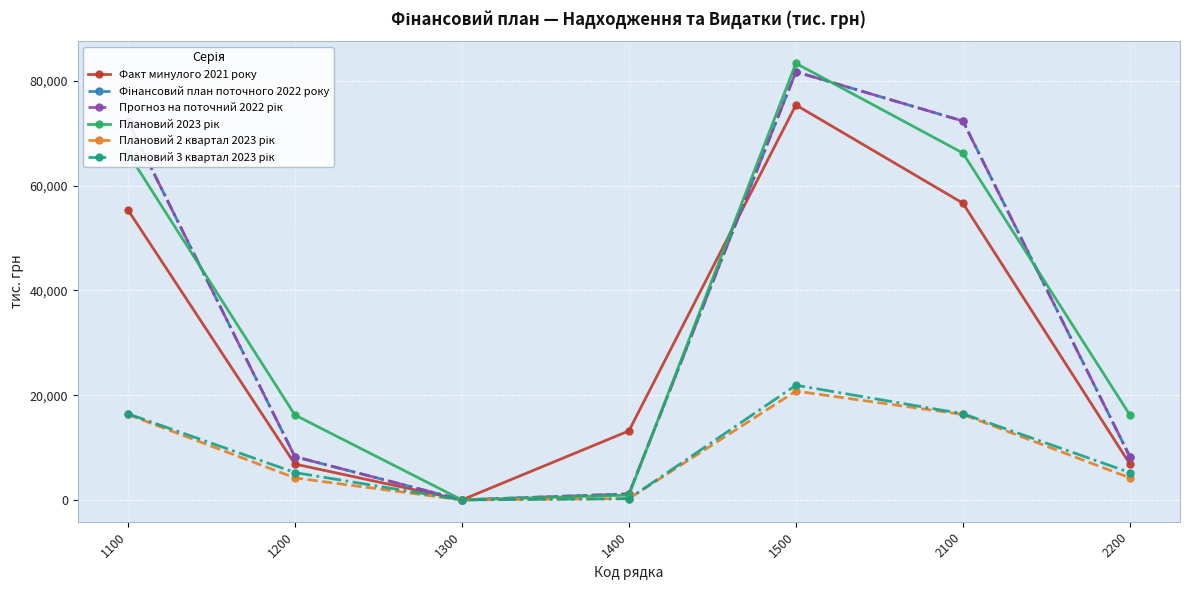

Is this an area chart (filled region under the line)?

No